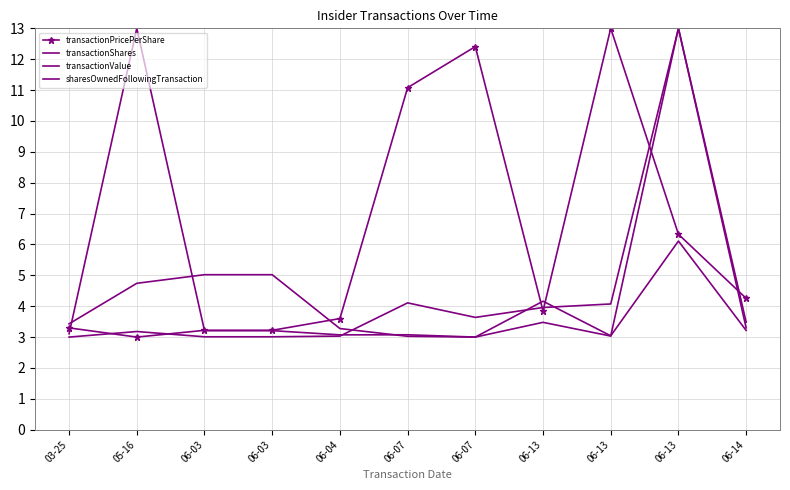

Where is the first local maximum for sharesOwnedFollowingTransaction?

06-13